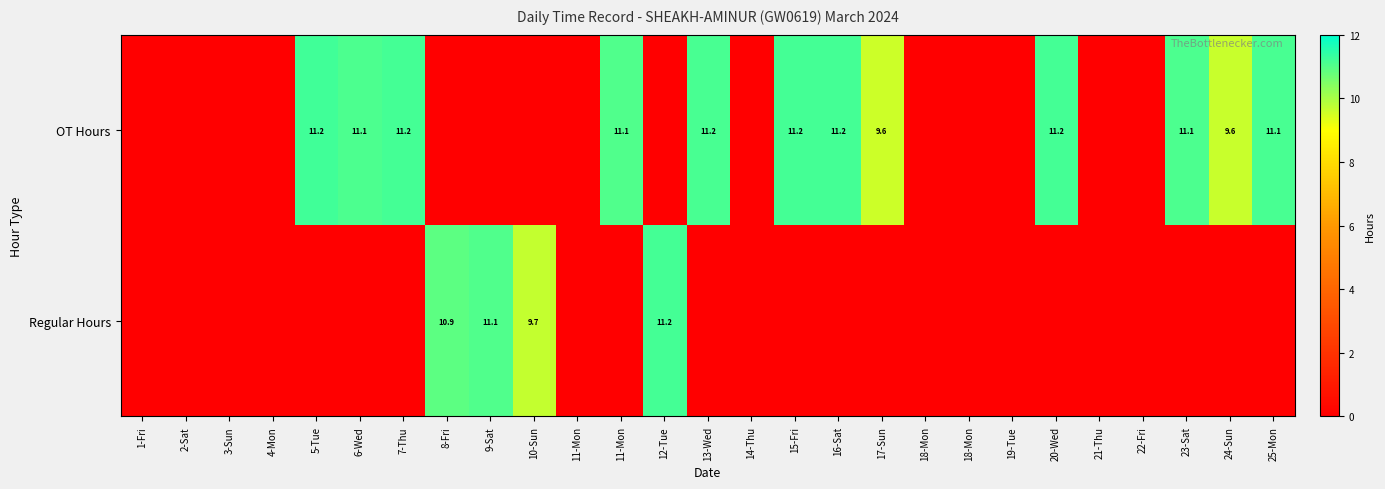

Which category has the highest value across all series?

5-Tue